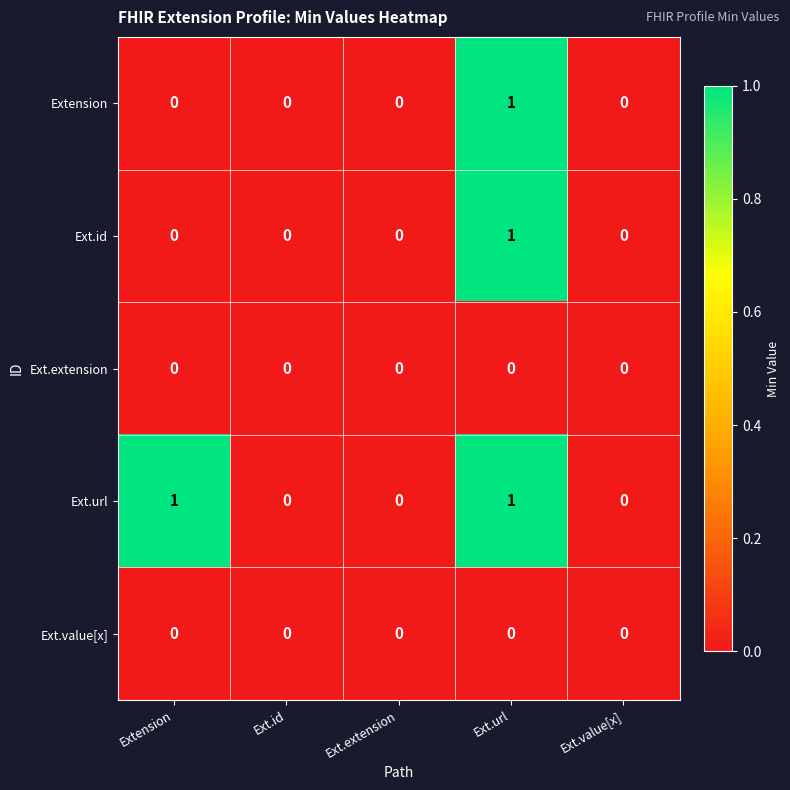

Reading right to left, list all the values displayed in this chart.

Extension: Ext.value[x]=0	Ext.url=1	Ext.extension=0	Ext.id=0	Extension=0
Ext.id: Ext.value[x]=0	Ext.url=1	Ext.extension=0	Ext.id=0	Extension=0
Ext.extension: Ext.value[x]=0	Ext.url=0	Ext.extension=0	Ext.id=0	Extension=0
Ext.url: Ext.value[x]=0	Ext.url=1	Ext.extension=0	Ext.id=0	Extension=1
Ext.value[x]: Ext.value[x]=0	Ext.url=0	Ext.extension=0	Ext.id=0	Extension=0